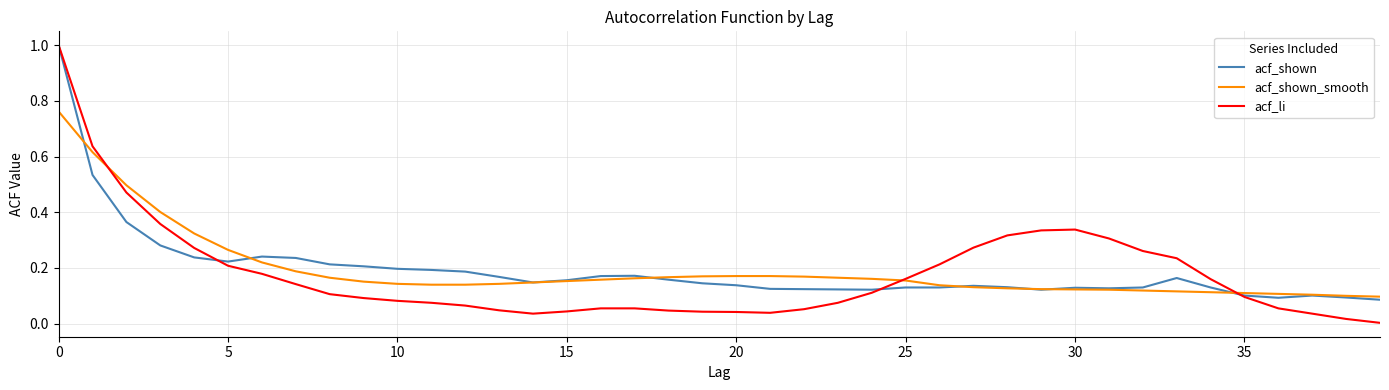

Which series has the largest range (max minus min)?

acf_li